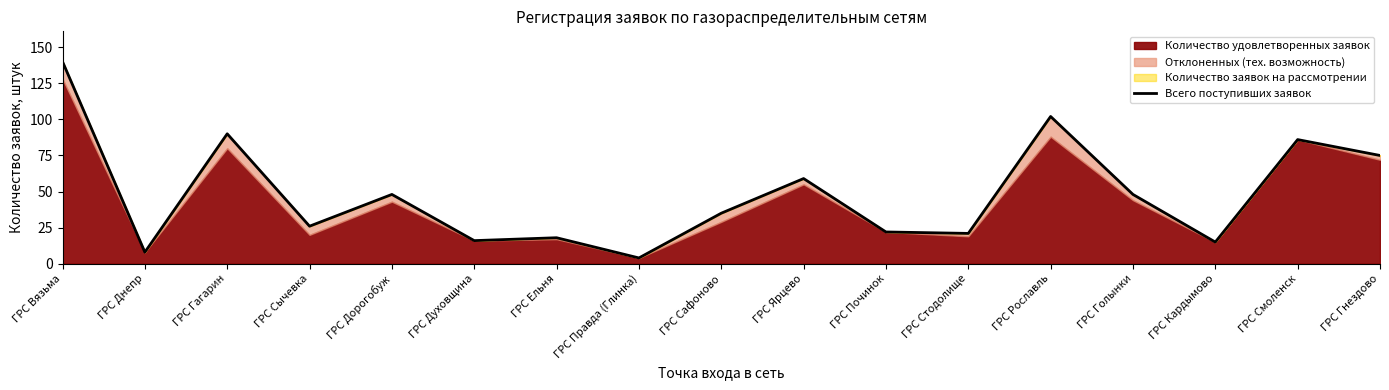

What is the difference between the maximum and minimum values?

136